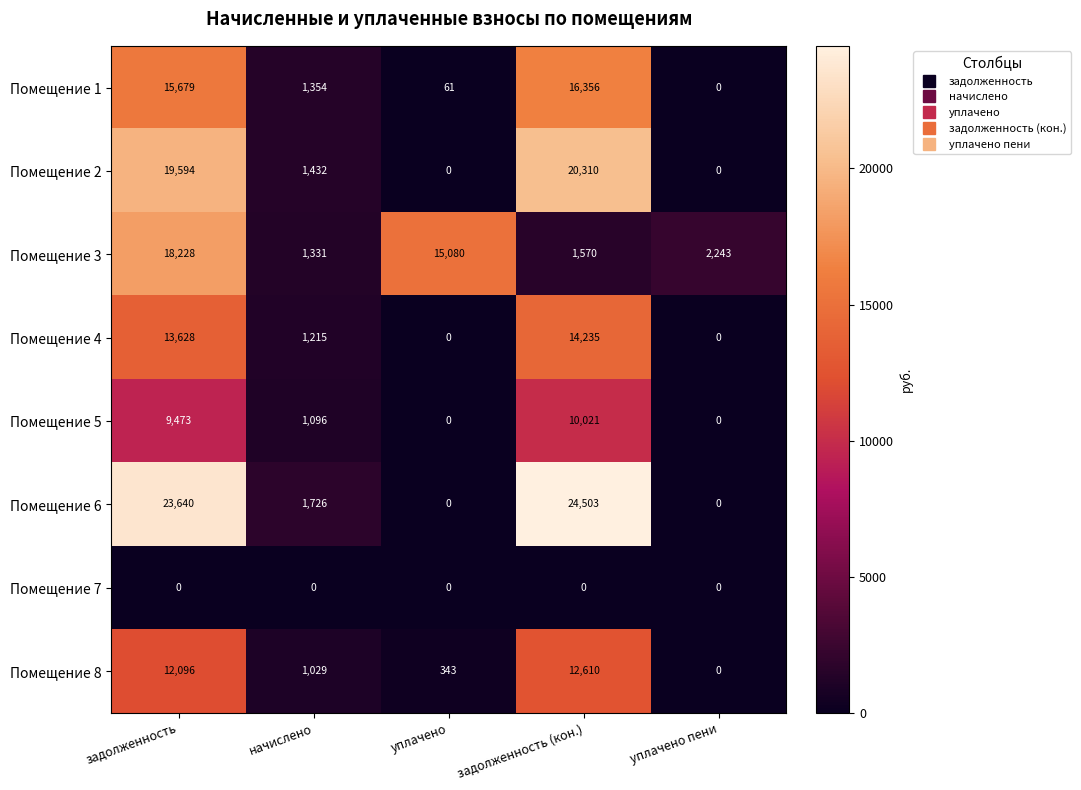

At which label does Помещение 4 reach its peak?

задолженность (кон.)